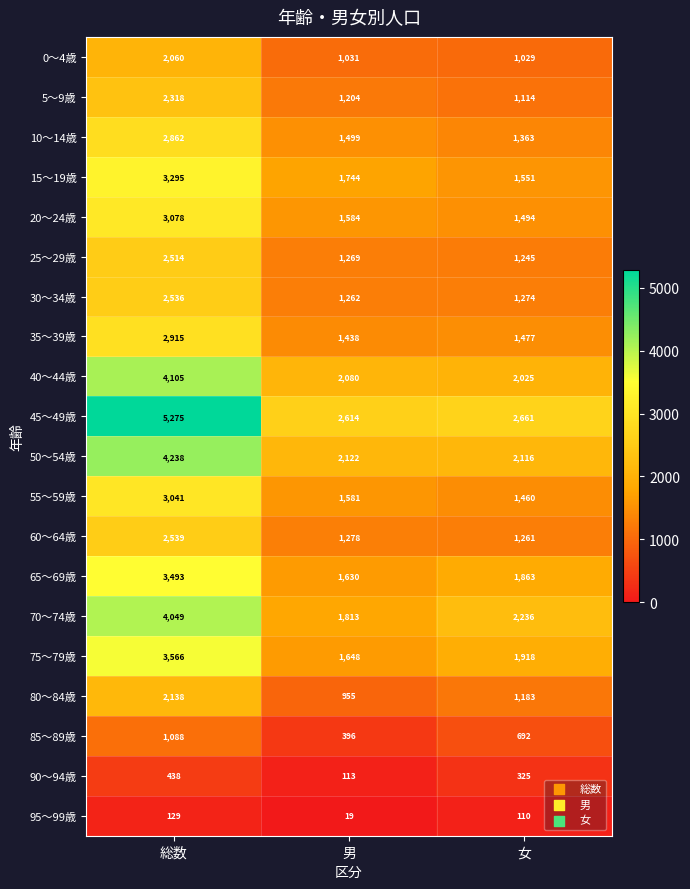

Which category has the highest value across all series?

総数